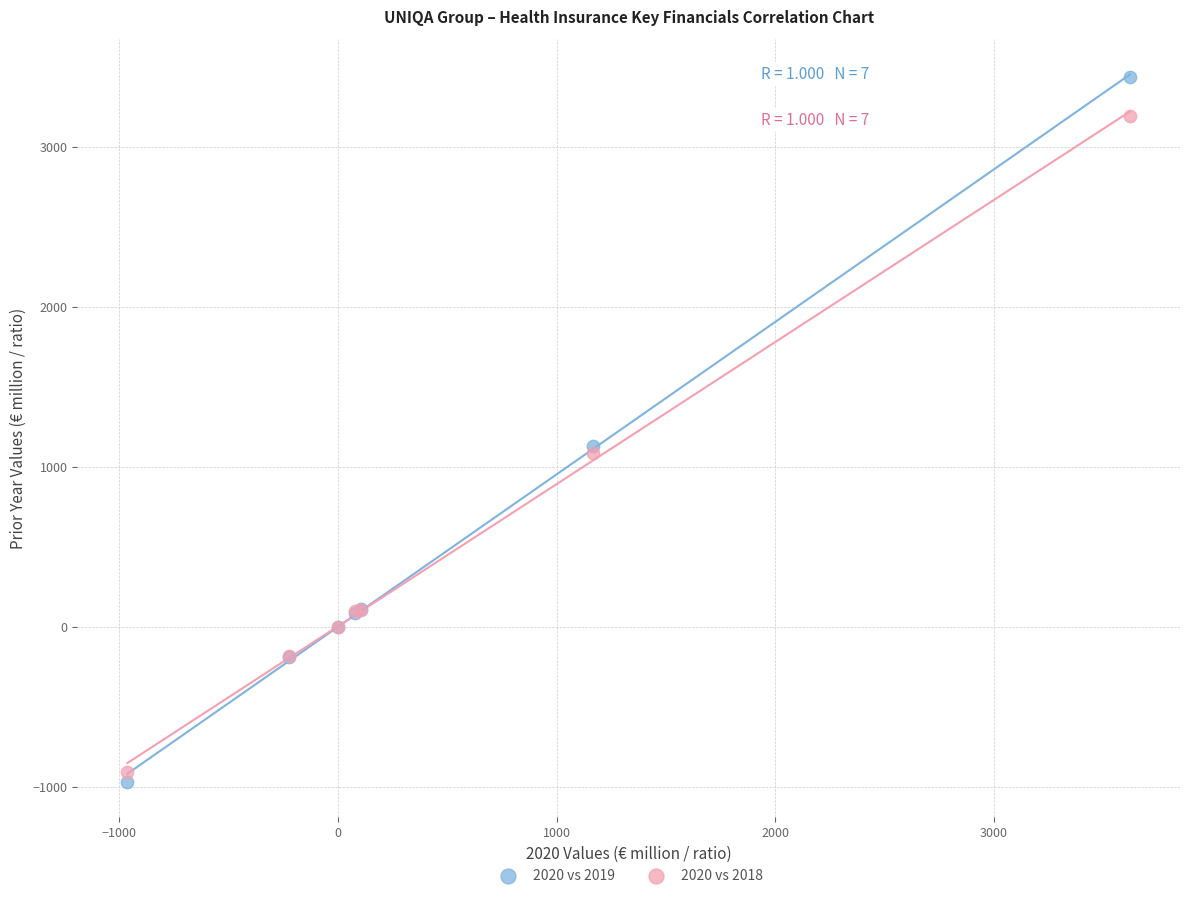

What is the X range (max minus min) for the scatter plot?

4585.9